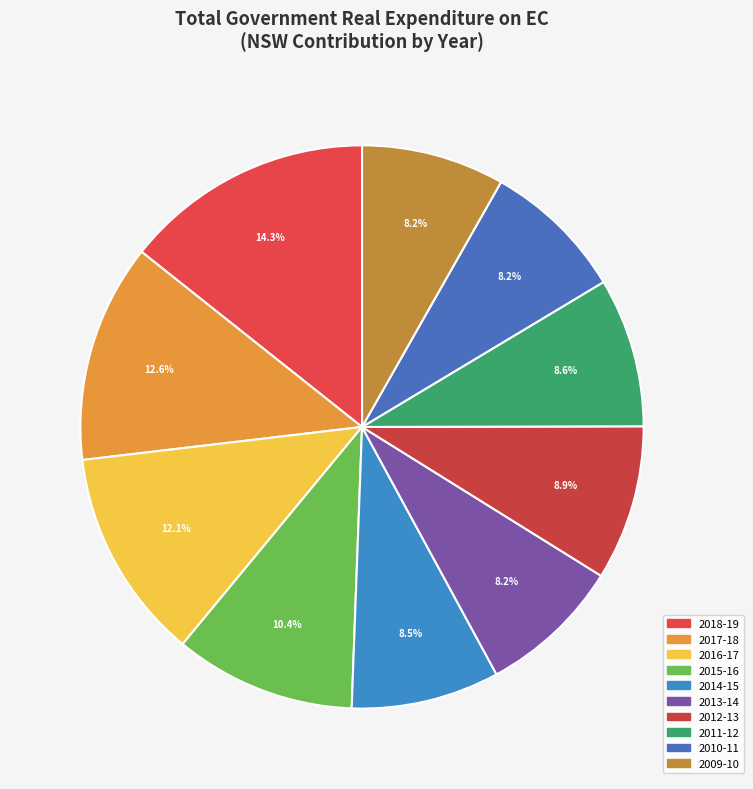

To the nearest percent, what is the difference between the largest and smallest slice percentages?

6%